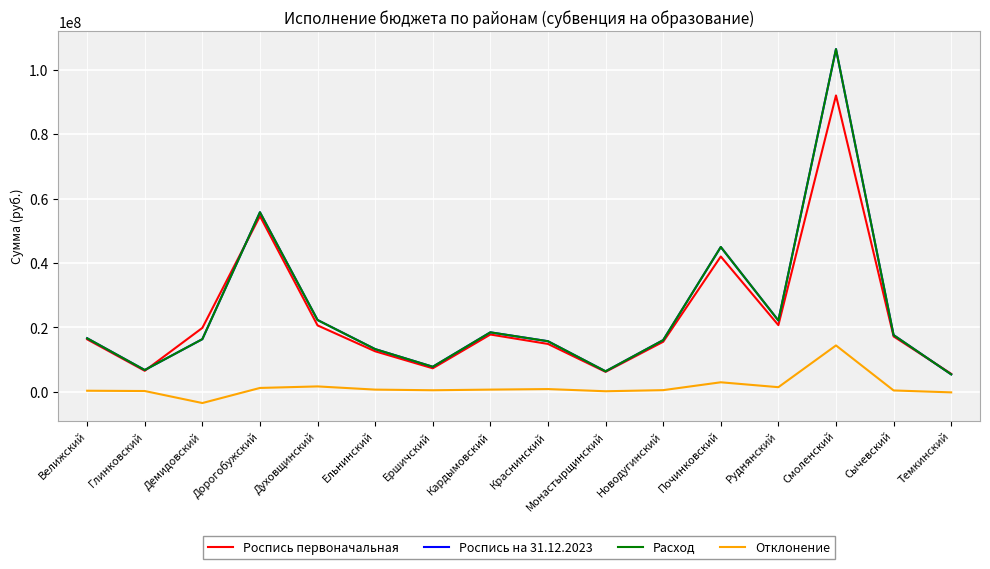

Reading left to right, list all the values displayed in this chart.

Роспись первоначальная: 16302200	6525100	19852100	54588300	20629700	12583200	7302700	17797100	14869000	6198700	15546700	42038000	20713200	92078300	17204000	5589400
Роспись на 31.12.2023: 16633200	6765200	16358800	55785900	22302000	13261500	7782000	18476500	15715000	6368400	16058200	44993400	22146700	106482900	17623400	5409700
Расход: 16633200	6765200	16358800	55785900	22302000	13261500	7782000	18476500	15715000	6368400	16058200	44993400	22146700	106482900	17623400	5409700
Отклонение: 331000	240100	-3493300	1197600	1672300	678300	479300	679400	846000	169700	511500	2955400	1433500	14404600	419400	-179700